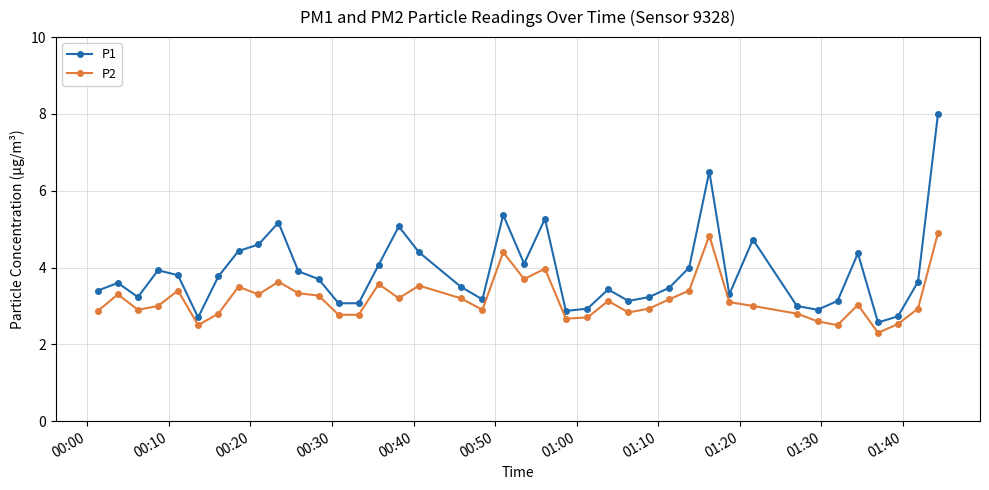

Which series has the largest range (max minus min)?

P1